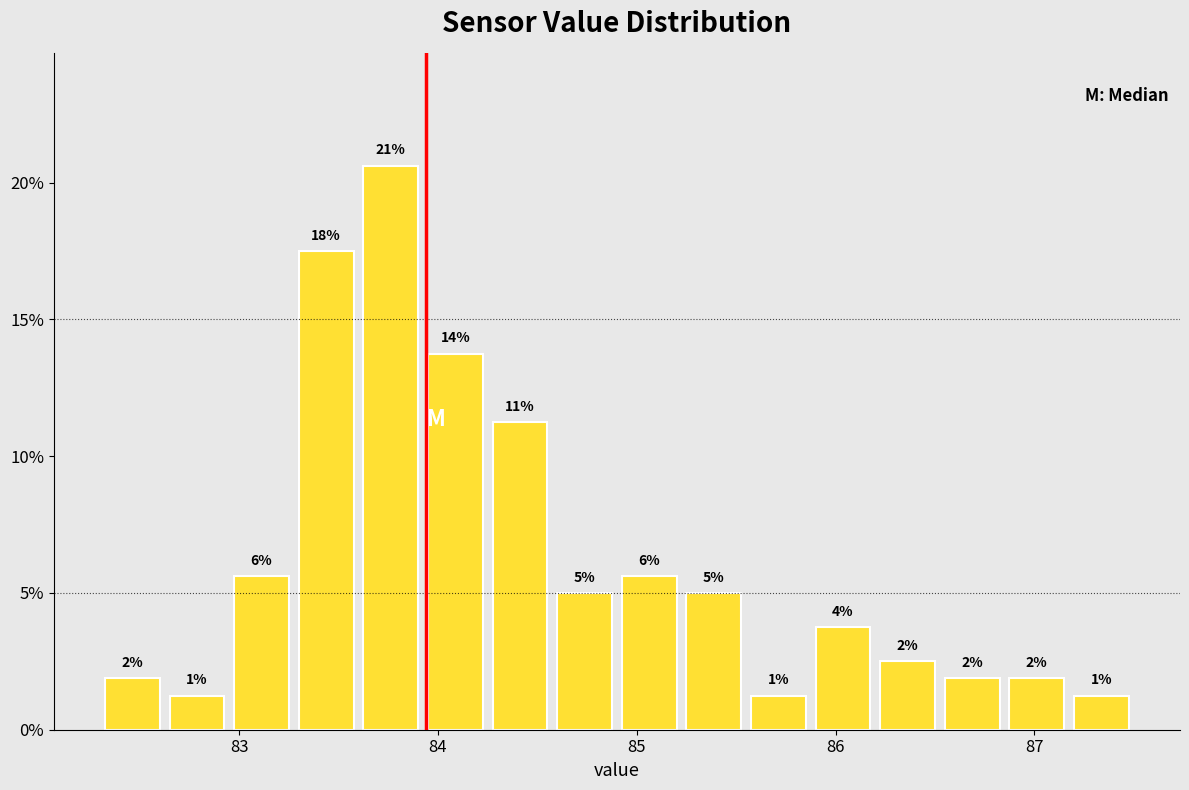

Read against the x-axis, roughly where is the centre of the tallest bar?

83.8